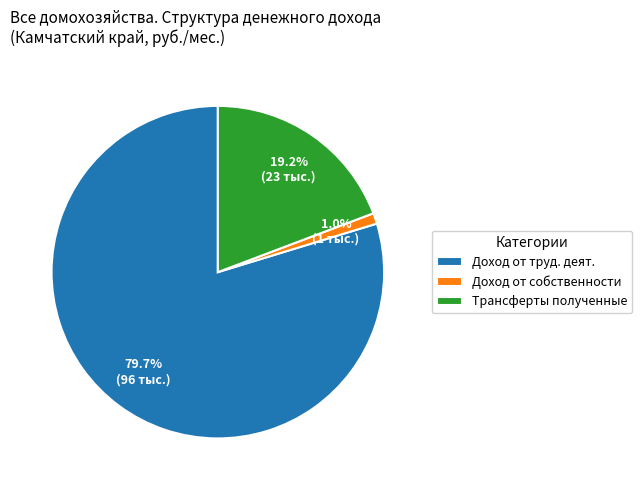

Which has a higher value, Трансферты полученные or Доход от собственности?

Трансферты полученные